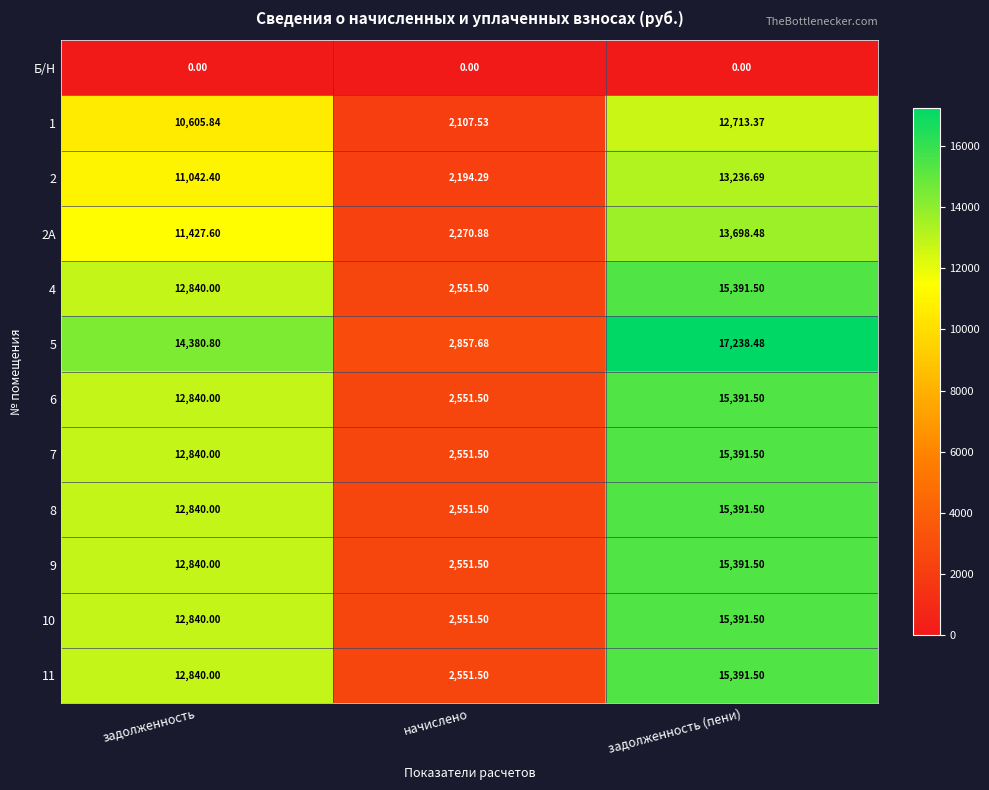

Where does the 2 series first go above 11042?

задолженность